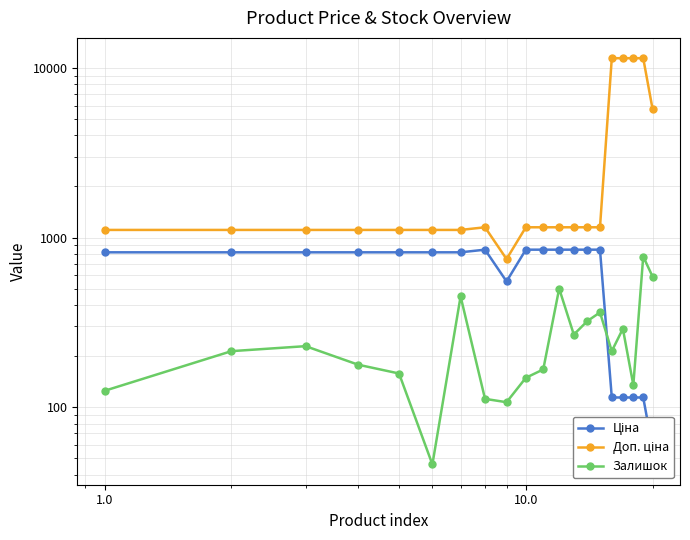

How many values in the Ціна series are below 818?

6